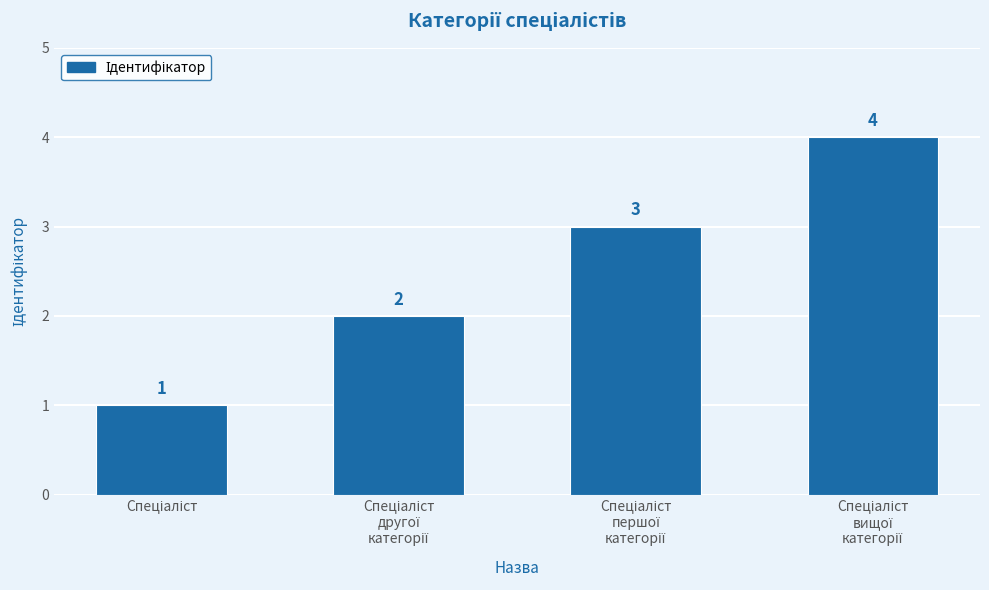

What is the sum of all values?

10